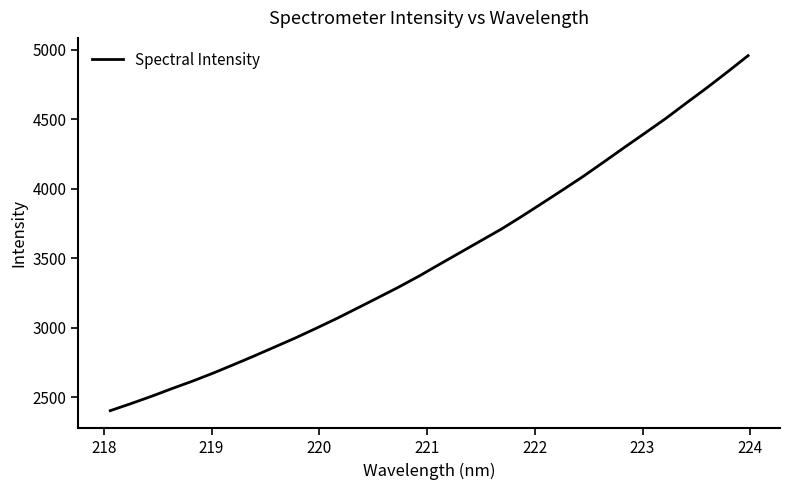

What is the maximum value shown in the chart?

4959.1